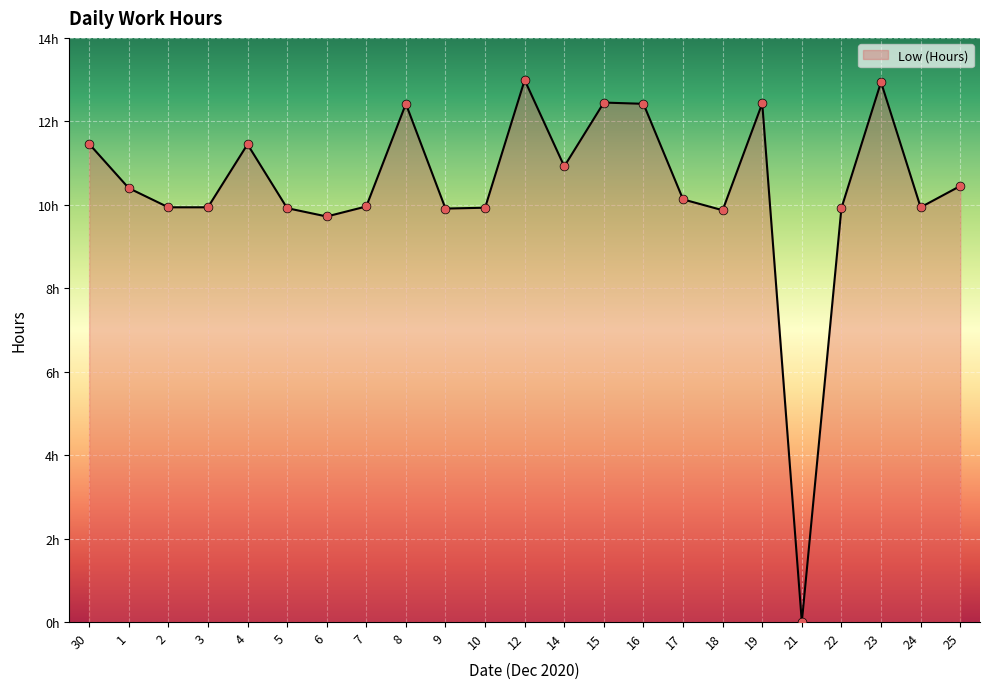

What is the change in value from 30 to 15?

+1.0